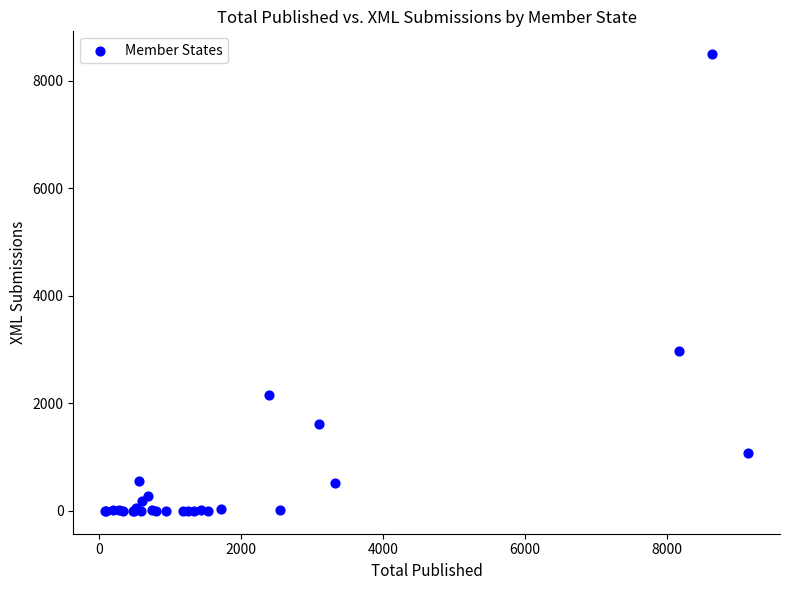

What Y value in the scatter plot is closest to 4246?

2982